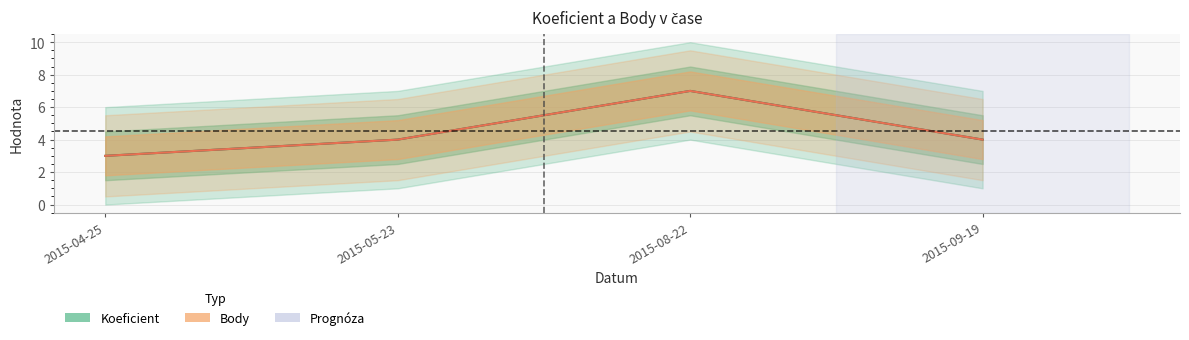

True or false: Body has a value of 6 at 2015-05-23.

False